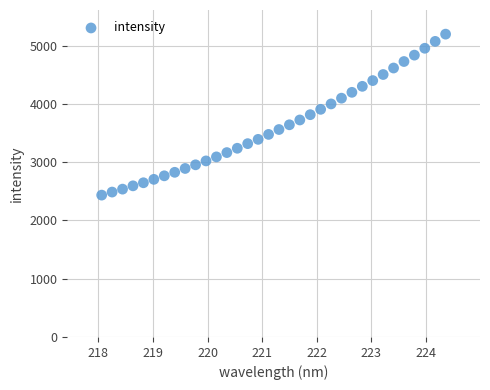

What is the range of X values (max minus min)?

6.3